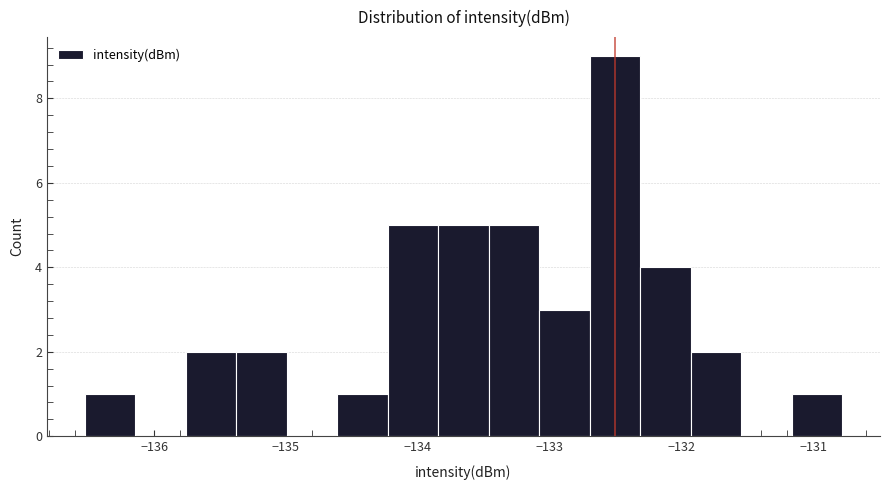

Read against the x-axis, roughly where is the centre of the tallest bar?

-132.5